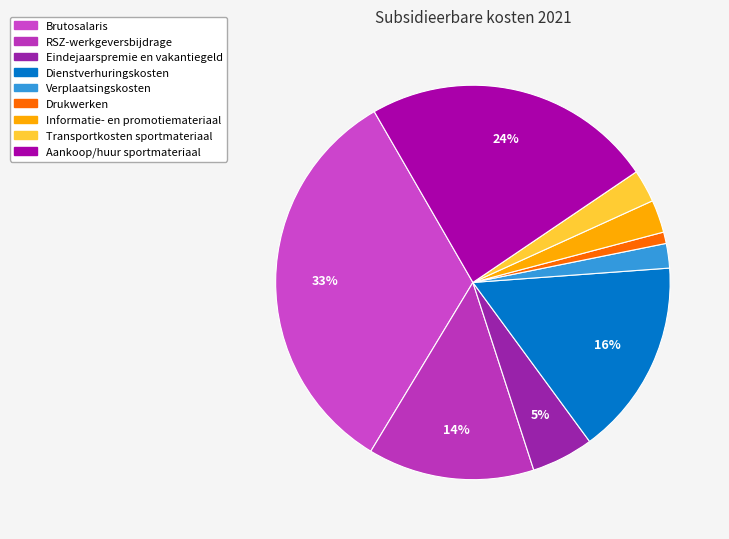

To the nearest percent, what is the combined percentage of Brutosalaris and Verplaatsingskosten?

35%